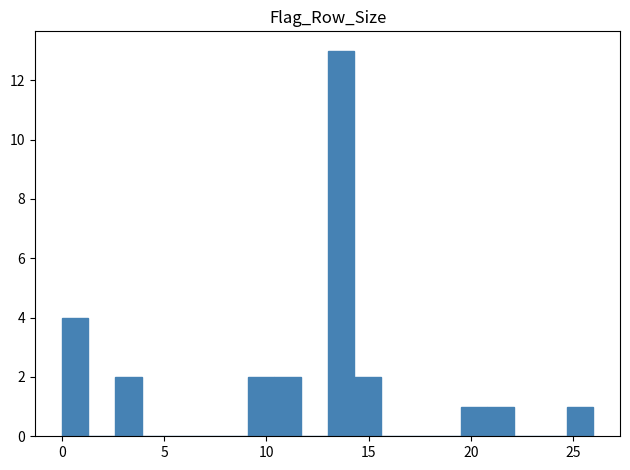

Read against the x-axis, roughly where is the centre of the tallest bar?

13.5